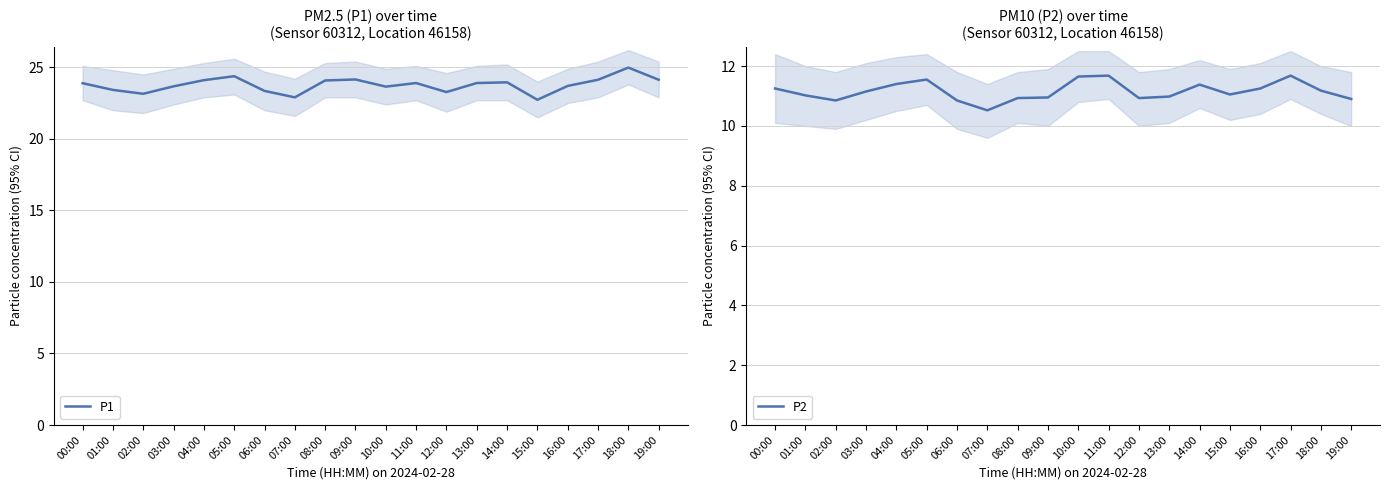

True or false: P2 and P1 cross at least once.

False